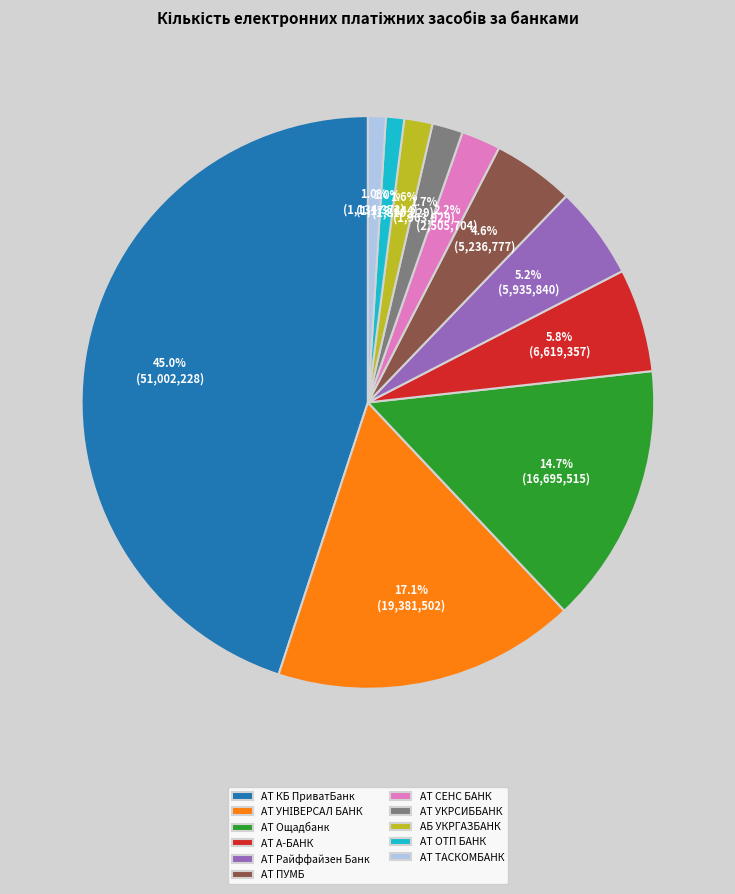

Is there any slice that represents more than half of the pie?

No